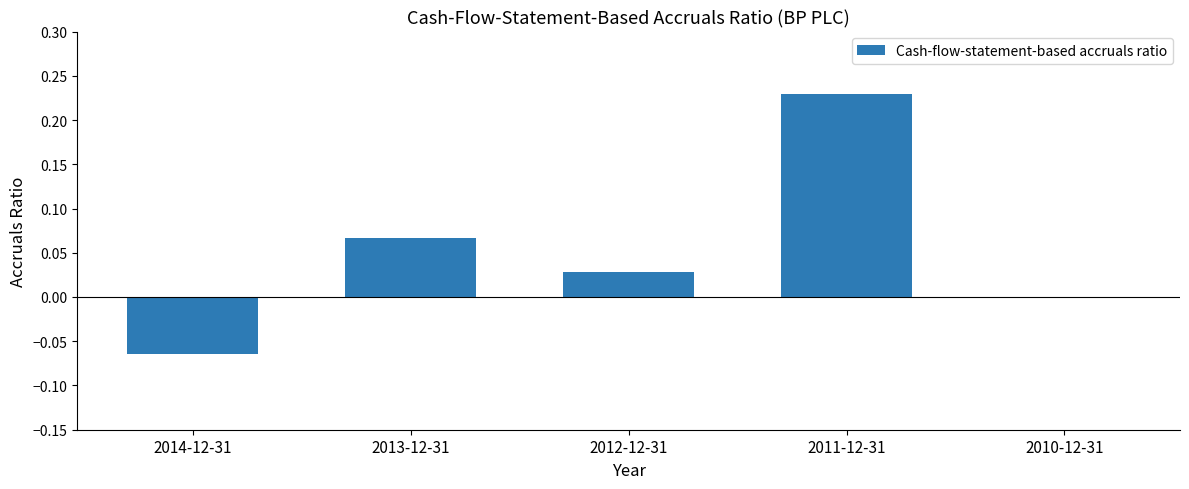

Which category has the highest value across all series?

2011-12-31